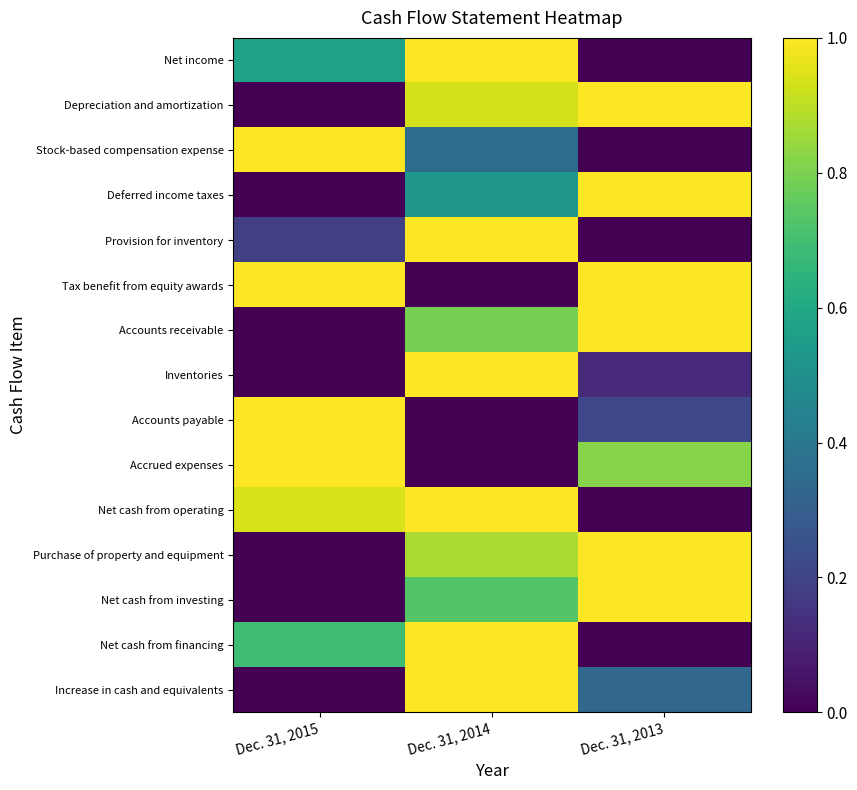

Reading left to right, extract all data points from this chart.

Net income: Dec. 31, 2015=0.6	Dec. 31, 2014=1.0	Dec. 31, 2013=0.0
Depreciation and amortization: Dec. 31, 2015=0.0	Dec. 31, 2014=0.9	Dec. 31, 2013=1.0
Stock-based compensation expense: Dec. 31, 2015=1.0	Dec. 31, 2014=0.4	Dec. 31, 2013=0.0
Deferred income taxes: Dec. 31, 2015=0.0	Dec. 31, 2014=0.5	Dec. 31, 2013=1.0
Provision for inventory: Dec. 31, 2015=0.2	Dec. 31, 2014=1.0	Dec. 31, 2013=0.0
Tax benefit from equity awards: Dec. 31, 2015=1.0	Dec. 31, 2014=0.0	Dec. 31, 2013=1.0
Accounts receivable: Dec. 31, 2015=0.0	Dec. 31, 2014=0.8	Dec. 31, 2013=1.0
Inventories: Dec. 31, 2015=0.0	Dec. 31, 2014=1.0	Dec. 31, 2013=0.1
Accounts payable: Dec. 31, 2015=1.0	Dec. 31, 2014=0.0	Dec. 31, 2013=0.2
Accrued expenses: Dec. 31, 2015=1.0	Dec. 31, 2014=0.0	Dec. 31, 2013=0.8
Net cash from operating: Dec. 31, 2015=0.9	Dec. 31, 2014=1.0	Dec. 31, 2013=0.0
Purchase of property and equipment: Dec. 31, 2015=0.0	Dec. 31, 2014=0.9	Dec. 31, 2013=1.0
Net cash from investing: Dec. 31, 2015=0.0	Dec. 31, 2014=0.7	Dec. 31, 2013=1.0
Net cash from financing: Dec. 31, 2015=0.7	Dec. 31, 2014=1.0	Dec. 31, 2013=0.0
Increase in cash and equivalents: Dec. 31, 2015=0.0	Dec. 31, 2014=1.0	Dec. 31, 2013=0.3